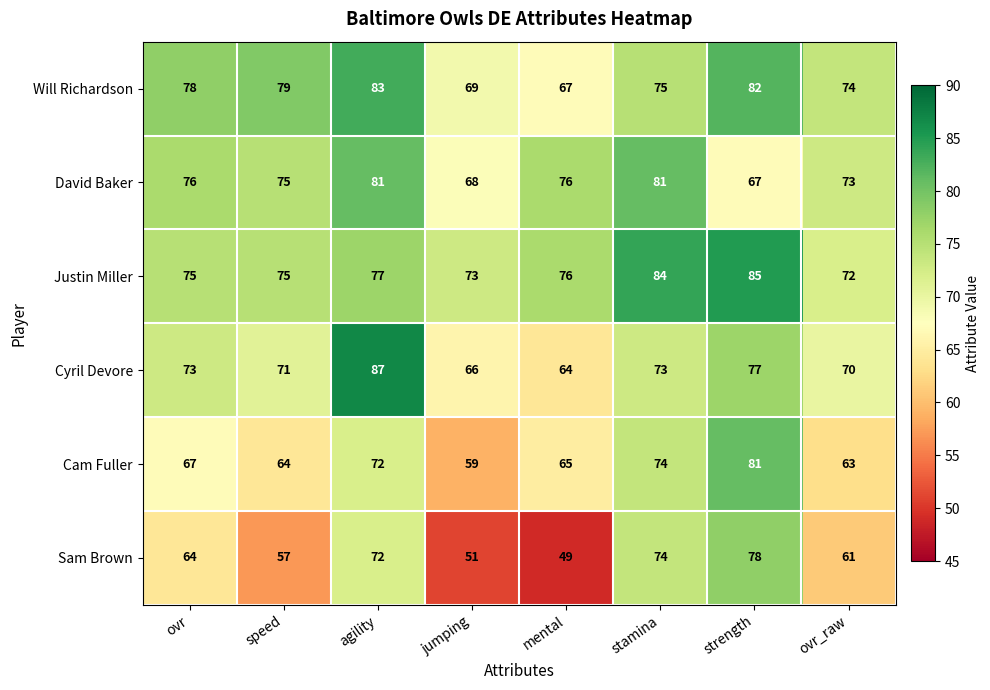

What is the difference between the maximum and second lowest values in the David Baker series?

13